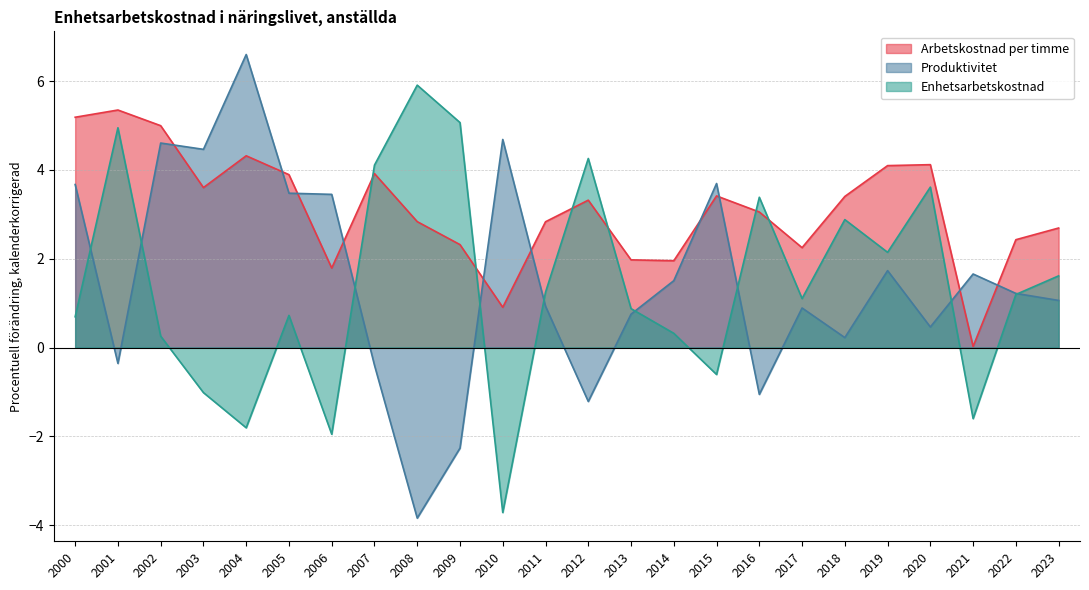

How many lines are shown in the chart?

3